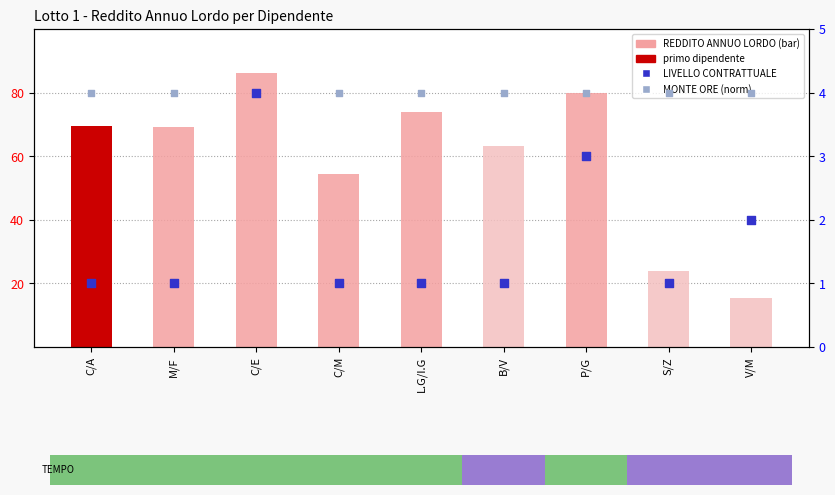

Which series has the largest total across all categories?

REDDITO ANNUO LORDO (scaled)